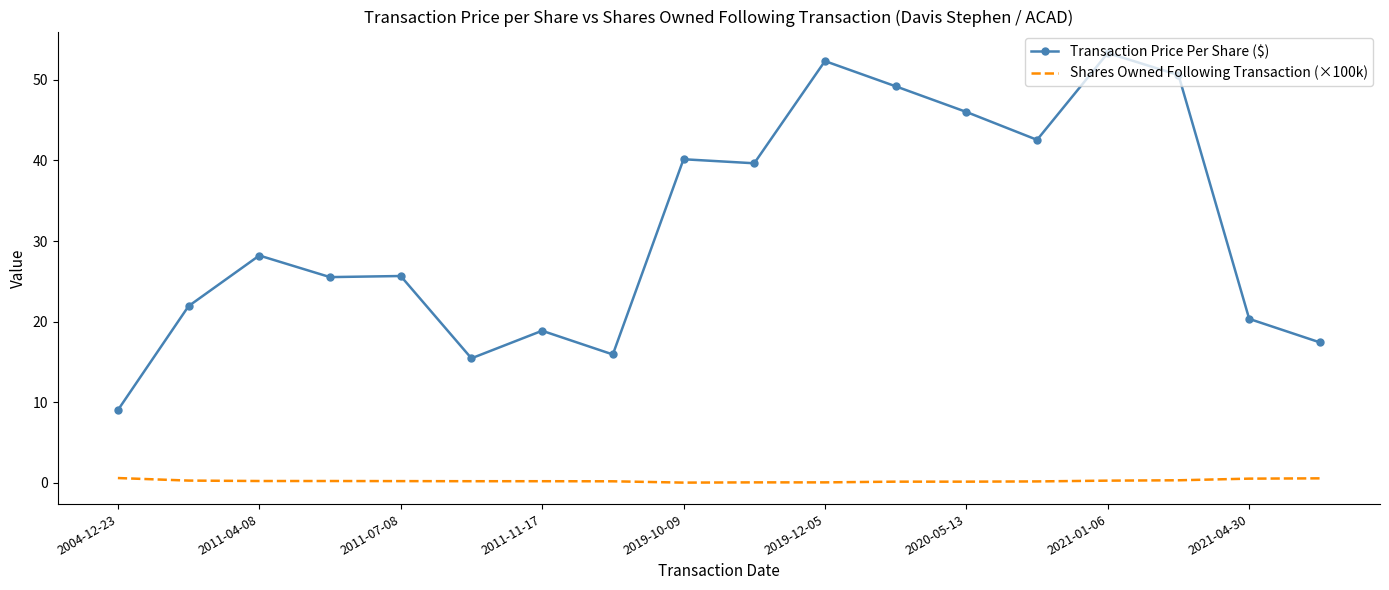

Rank the series by their maximum value, from lowest to highest.

Shares Owned Following Transaction (×100k), Transaction Price Per Share ($)